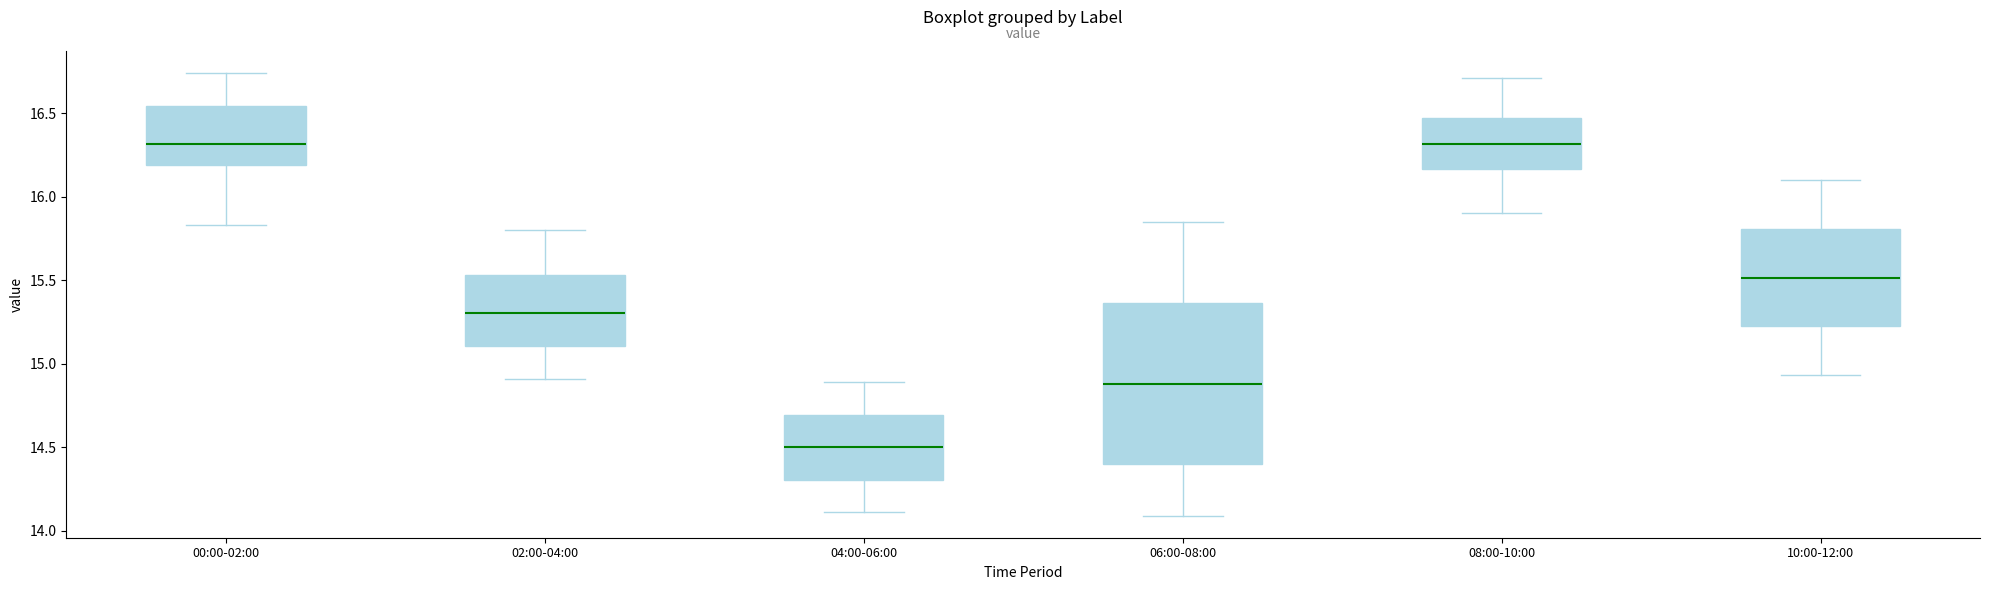

Where does the upper whisker of the box for 00:00-02:00 end on the y-axis? The values are not printed on the chart, so give them approximately, as read against the axis.

16.75